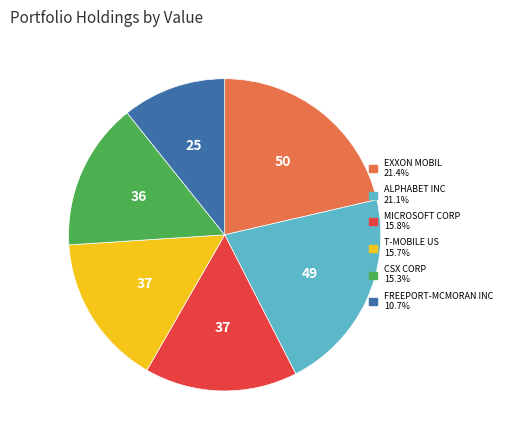

Is there a majority slice in this chart?

No